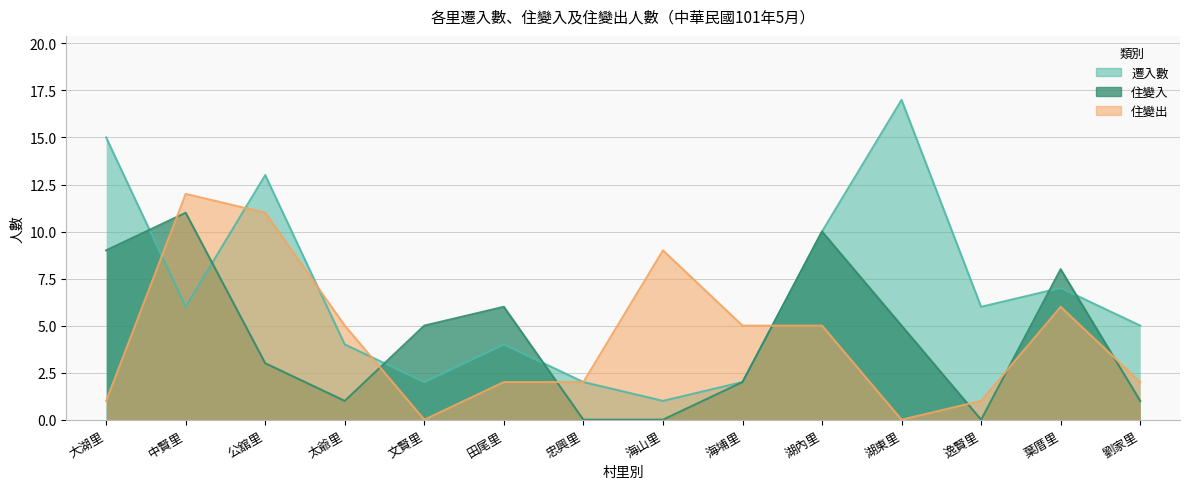

What is the difference between the second highest and second lowest values in the 住變入 series?

10